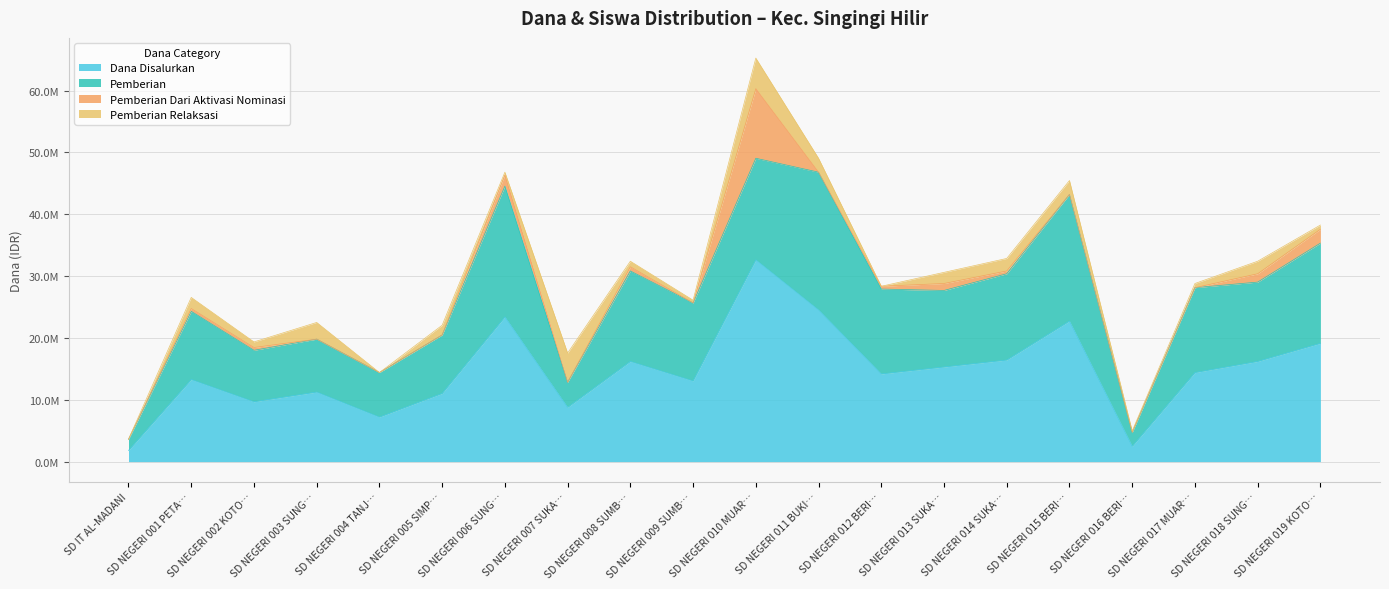

Which series has the largest total across all categories?

Dana Disalurkan